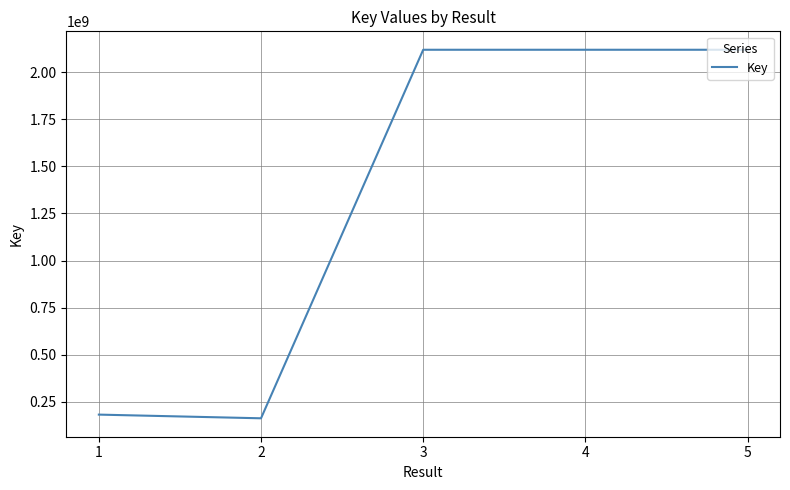

What is the maximum value shown in the chart?

2119520149